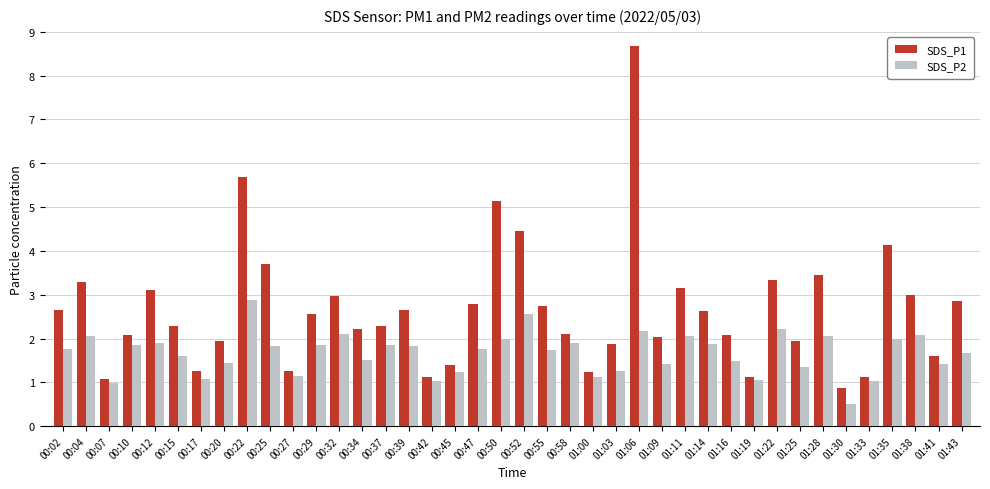

Are the bars grouped side by side (vs. stacked)?

Yes